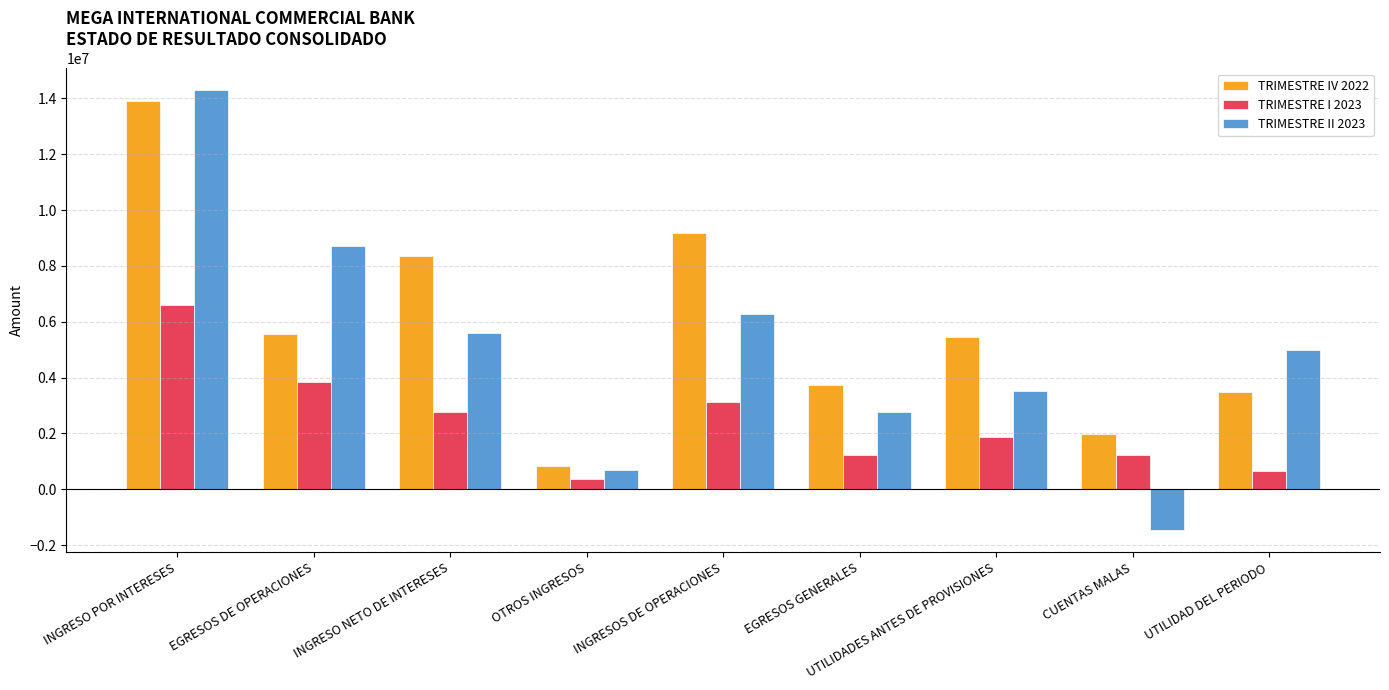

What is the label of the 5th bar from the left?

INGRESOS DE OPERACIONES